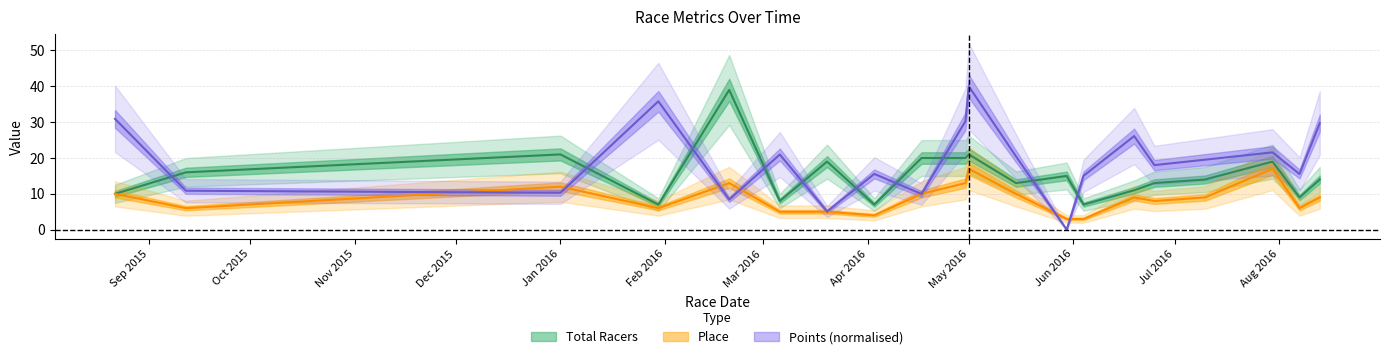

What is the minimum value for Total Racers?

7.0